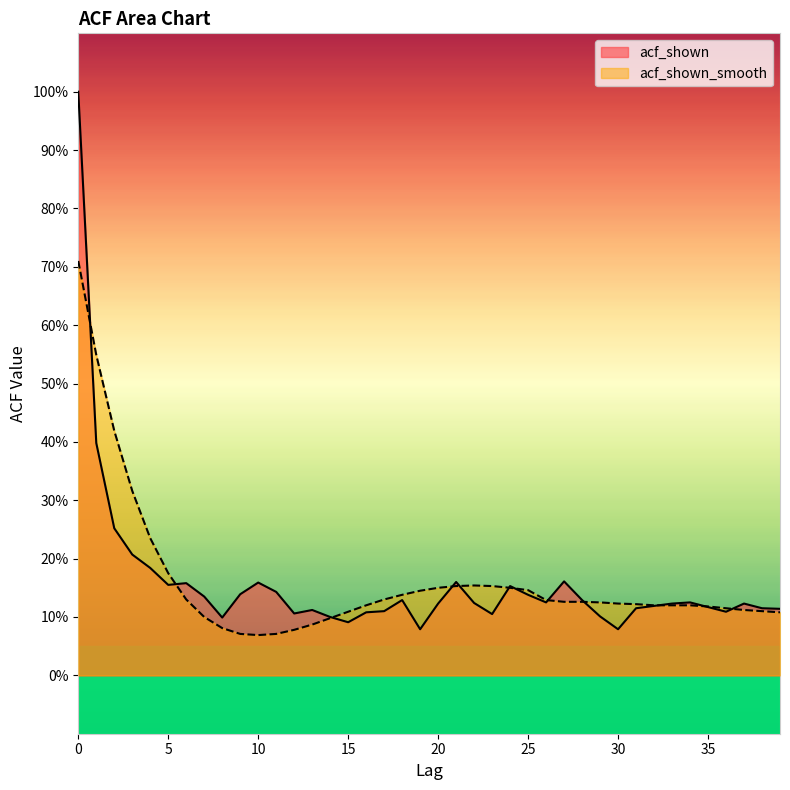

Where is the first local maximum for acf_shown_smooth?

22